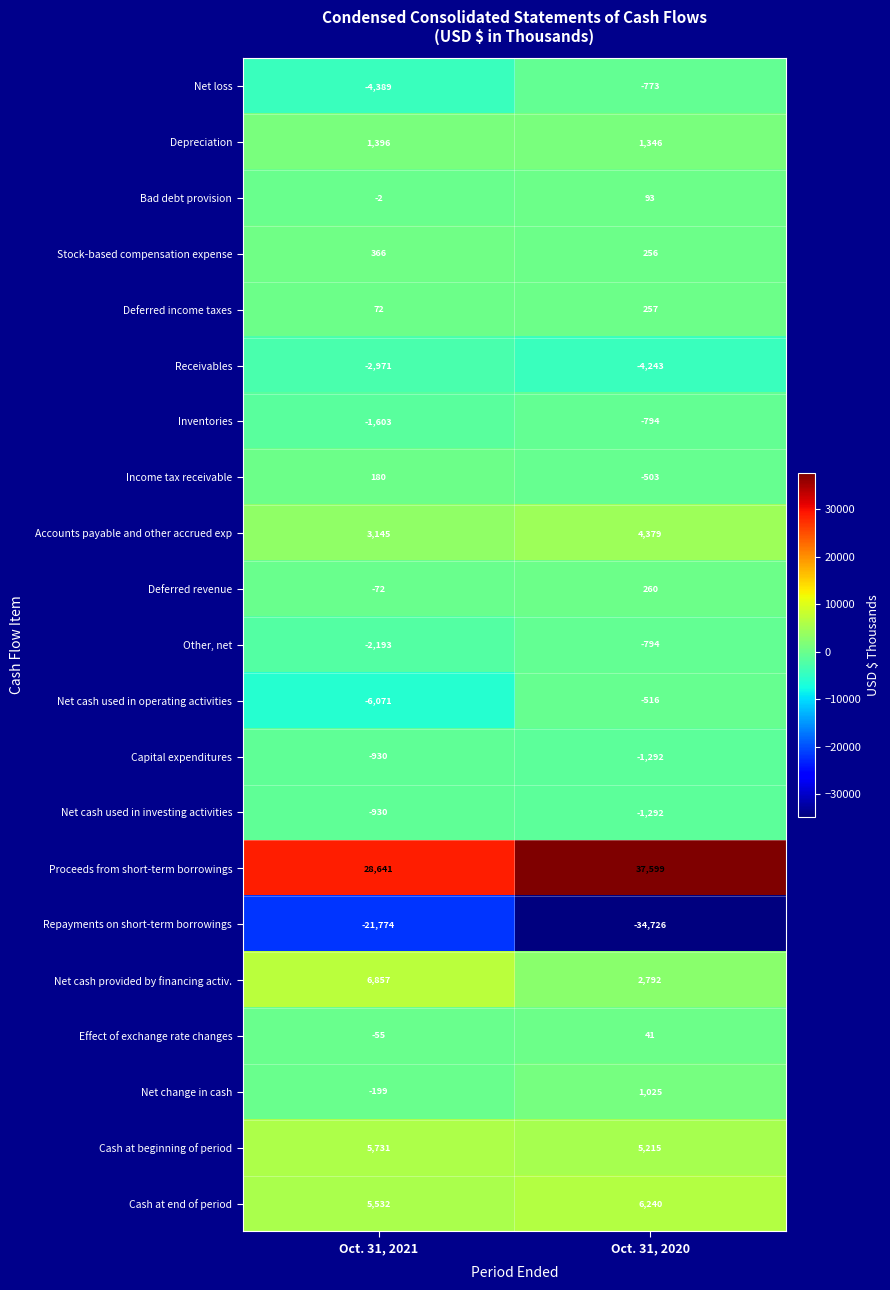

Rank the categories by Receivables value from highest to lowest.

Oct. 31, 2021, Oct. 31, 2020